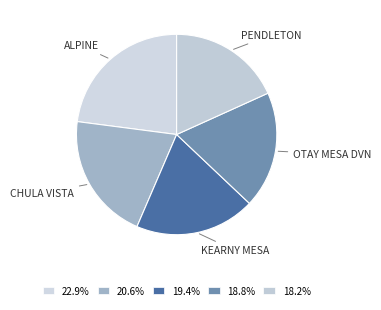

Is KEARNY MESA the majority of the pie?

No